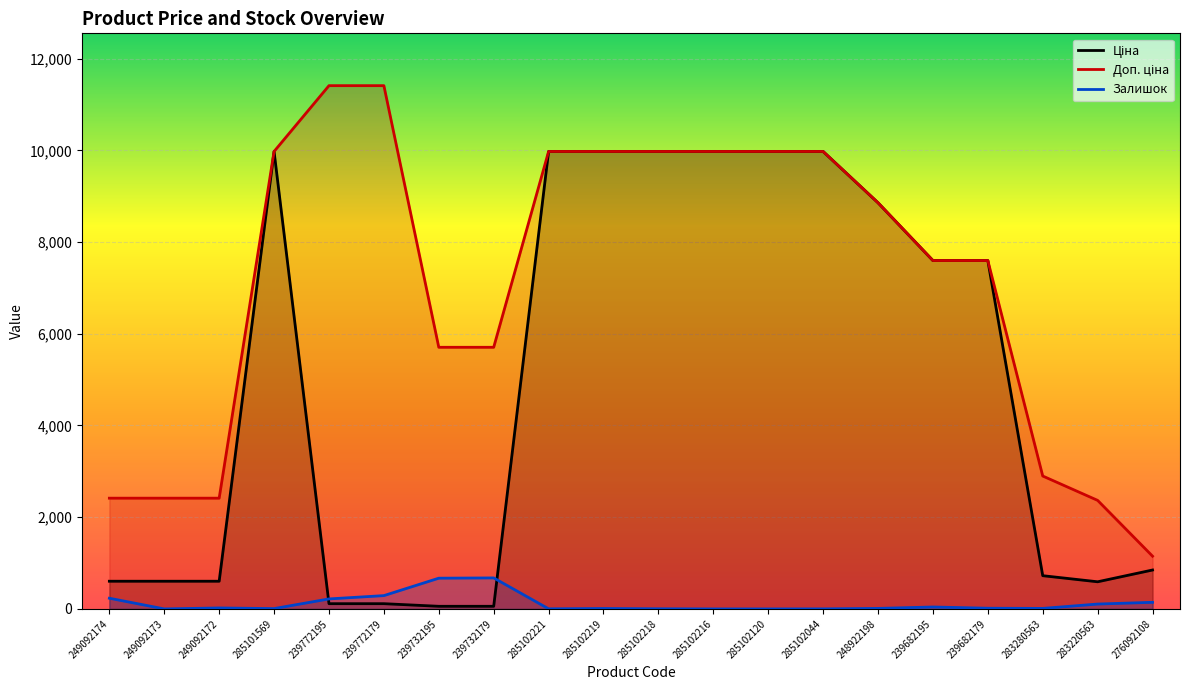

Between which two adjacent categories do Залишок and Ціна first intersect?

285101569 and 239772195